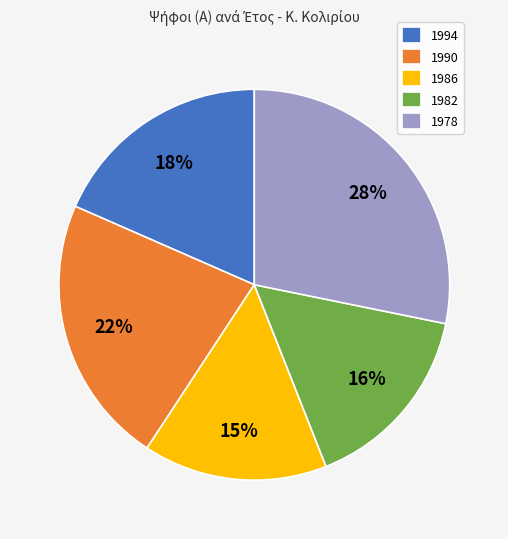

To the nearest percent, what is the combined percentage of 1982 and 1994?

34%